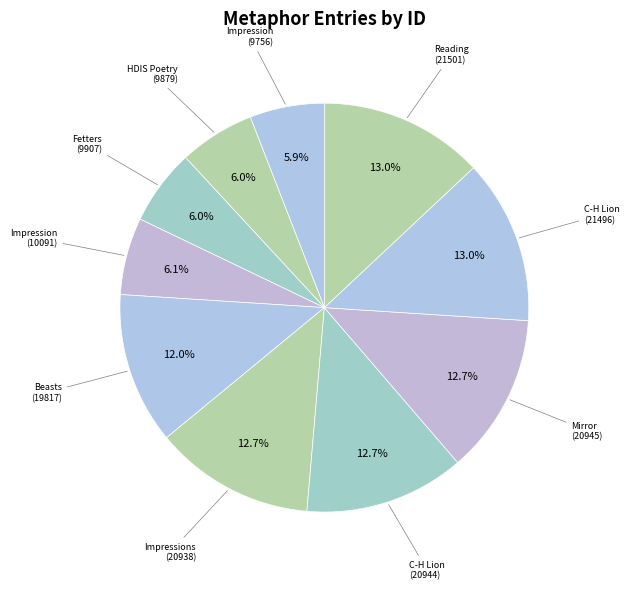

To the nearest percent, what is the difference between the largest and smallest slice percentages?

7%